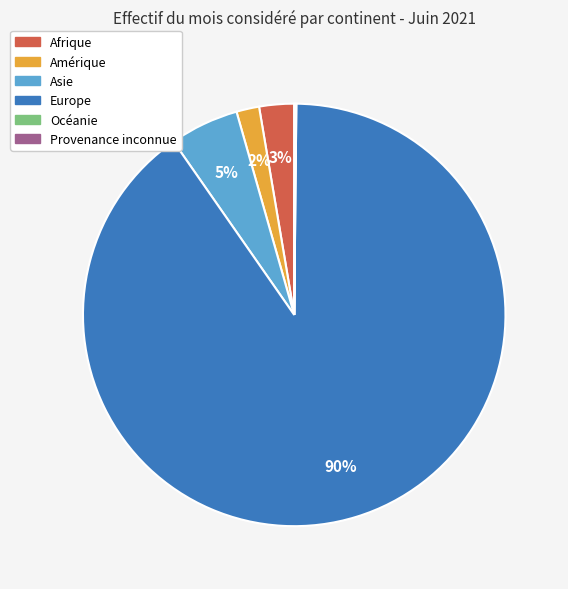

Is Europe the majority of the pie?

Yes